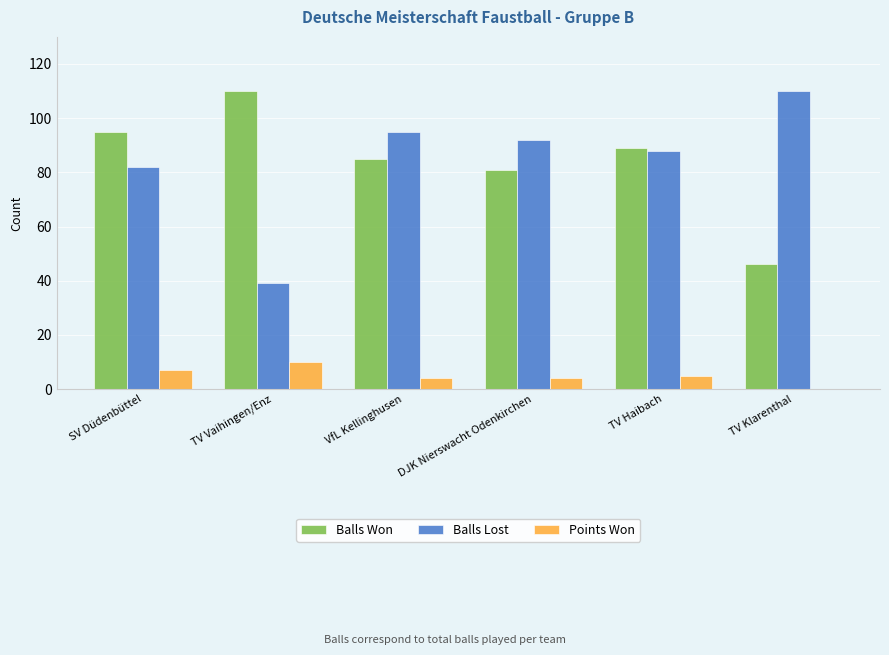

How many groups of bars are there?

6